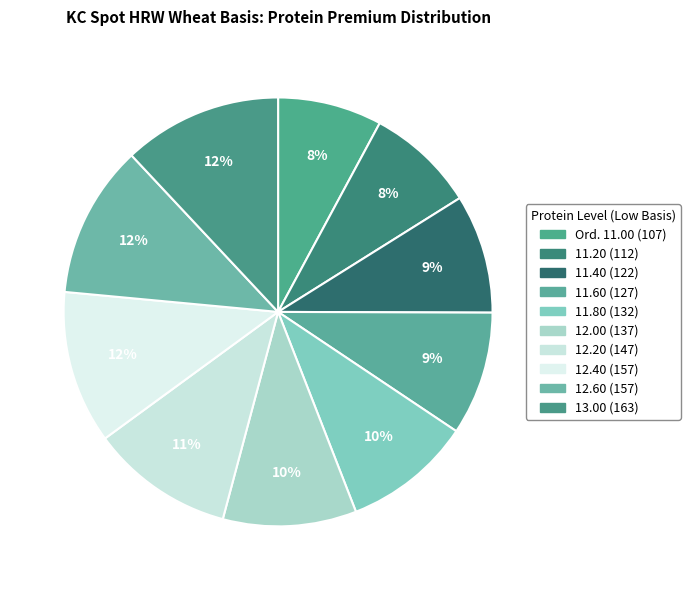

What portion of the pie excludes 12.40?

88.5%